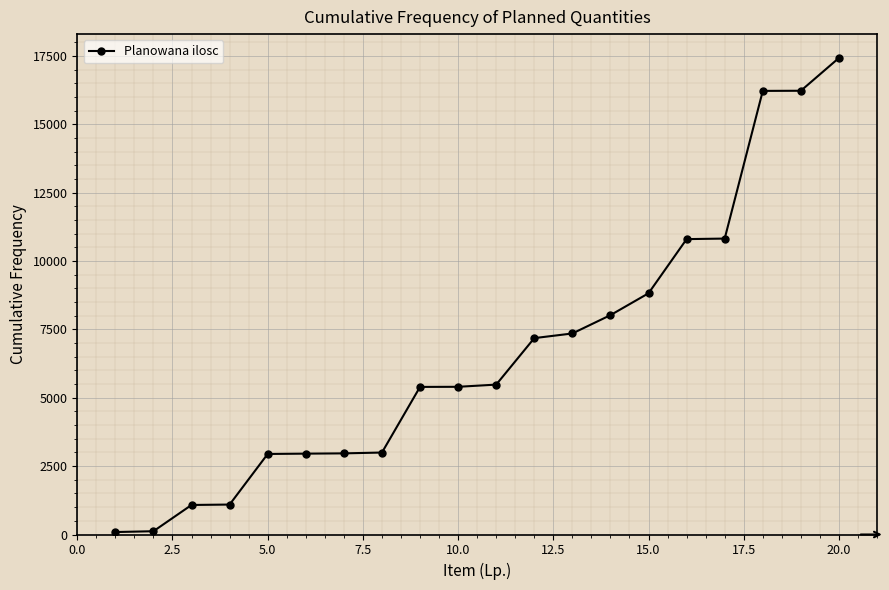

What is the difference between the second highest and second lowest values?

16106